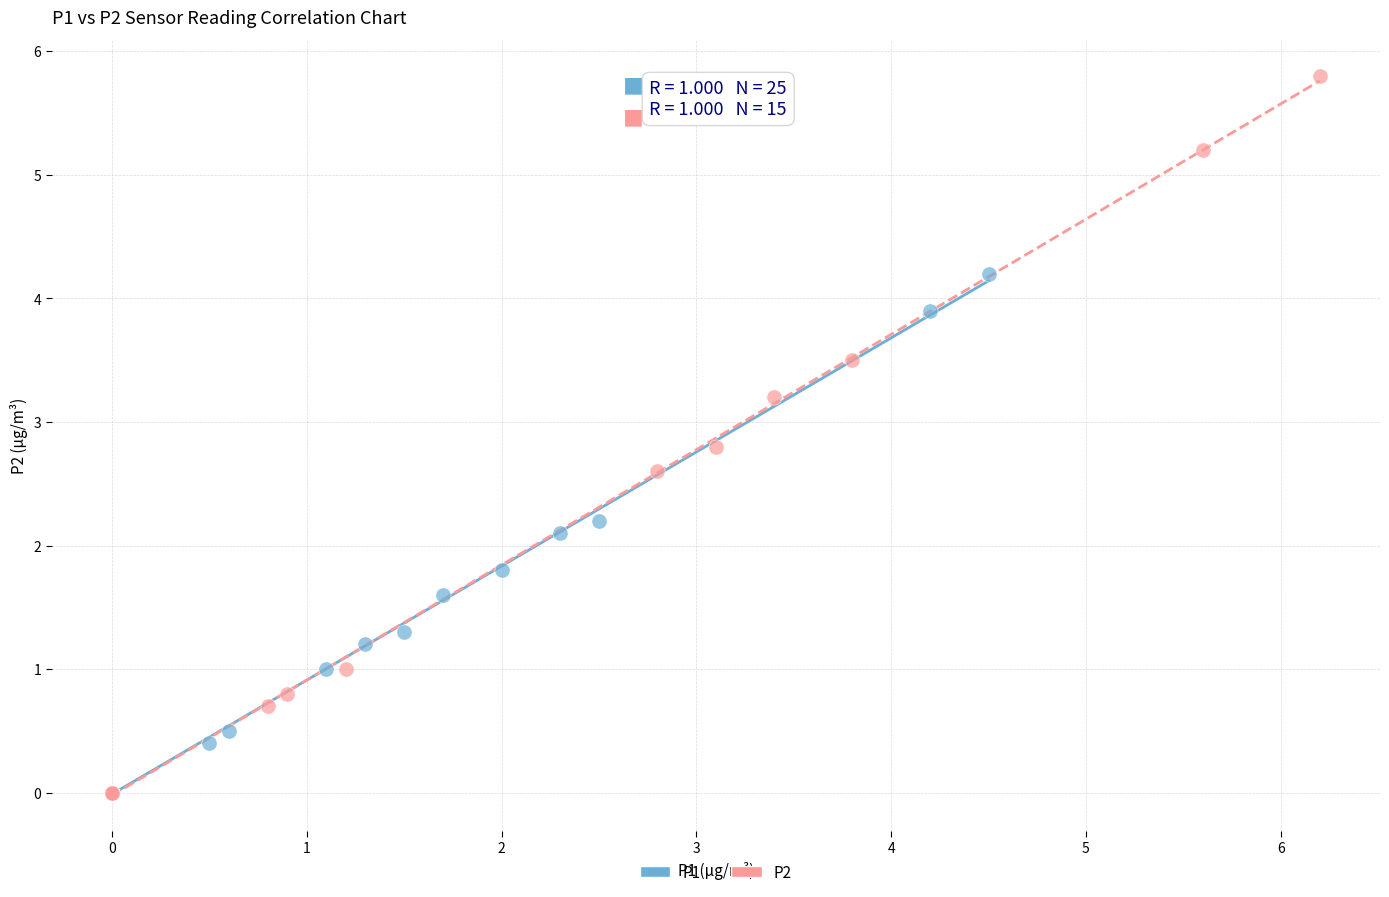

Which series reaches the maximum Y coordinate?

P2